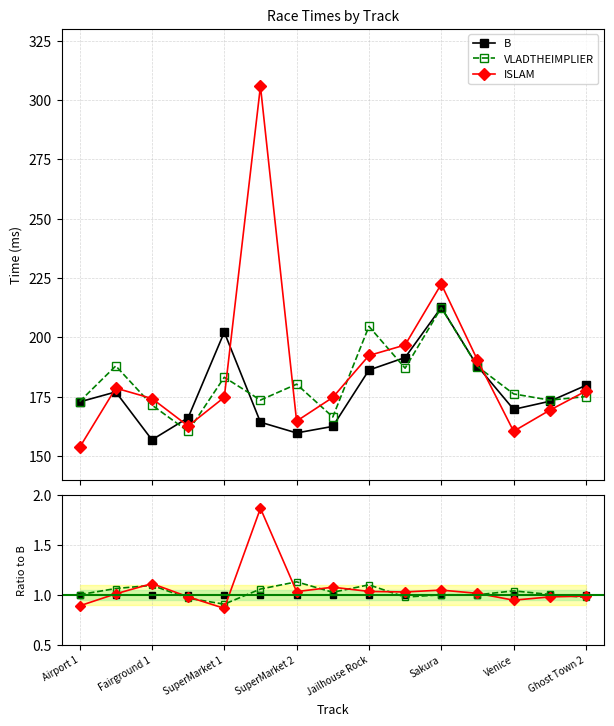

How many categories are shown in the chart?

15